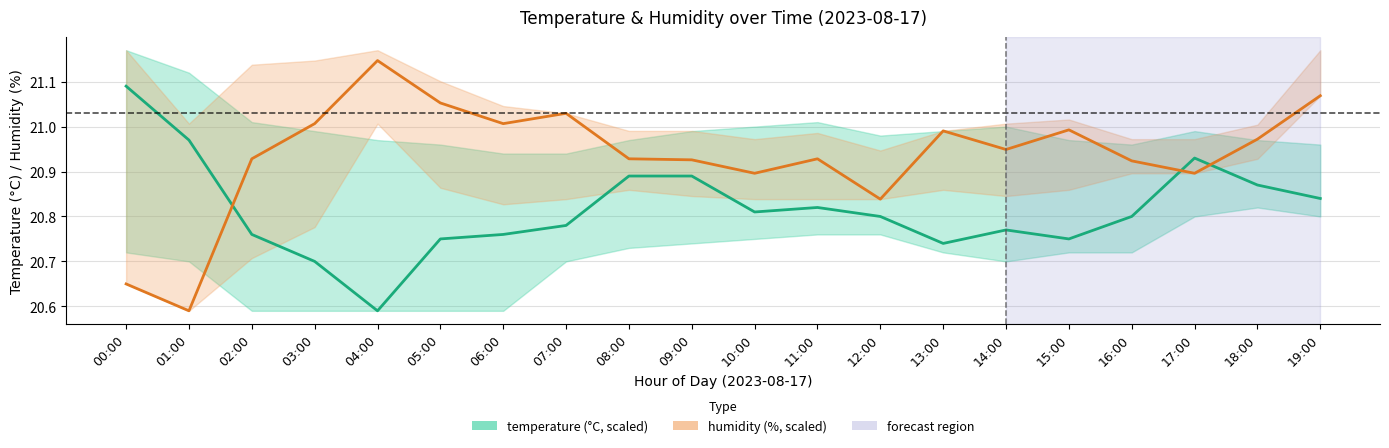

Which series has the largest range (max minus min)?

humidity